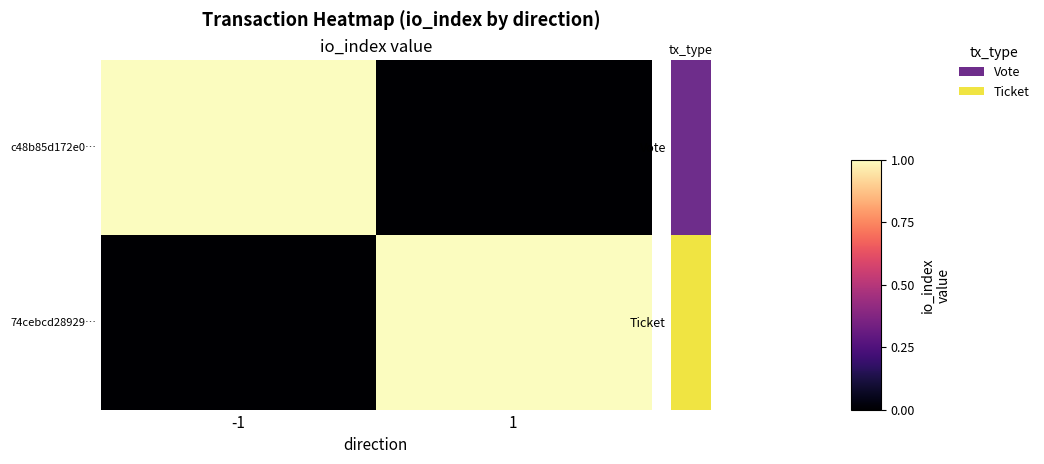

What is the total value across all series at -1?

1